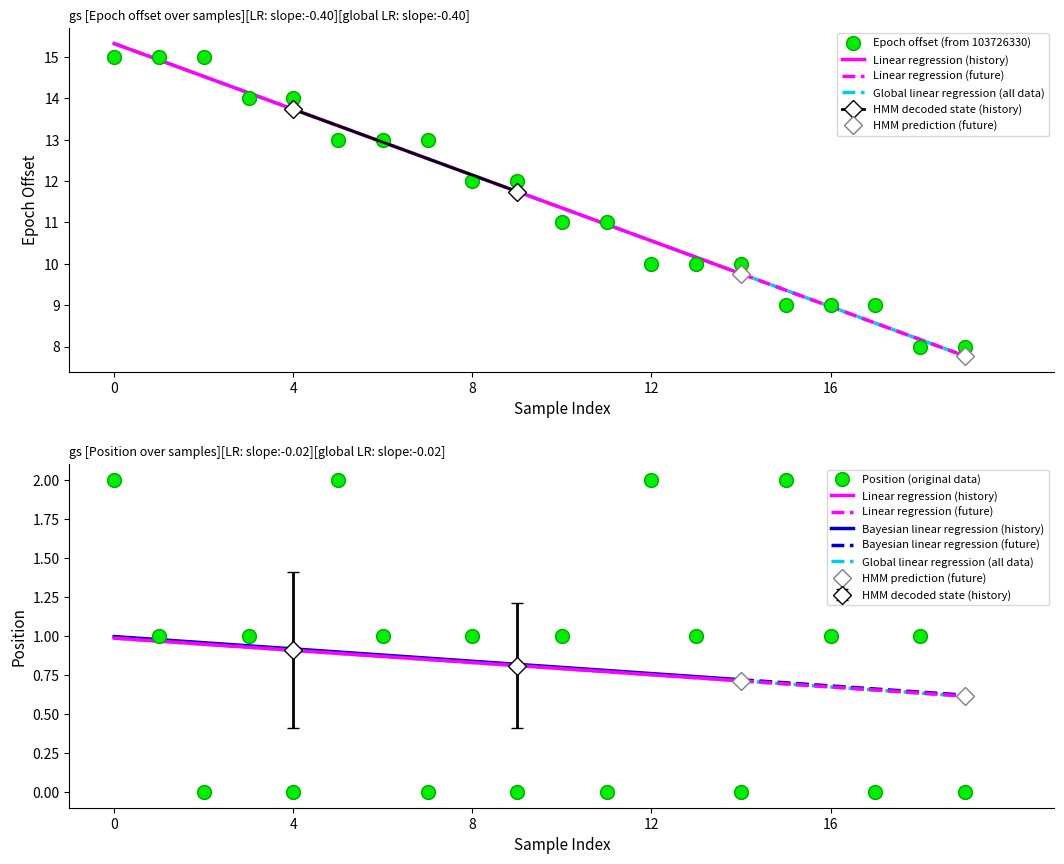

What is the highest value of the Epoch offset (from 103726330) series?

15